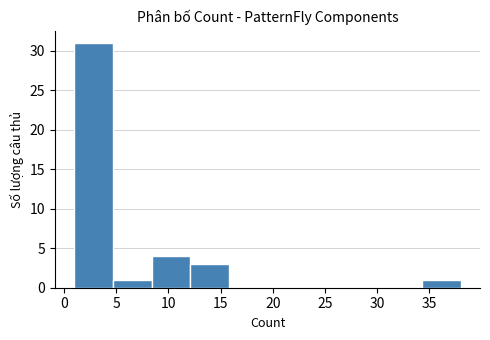

What is the height of the bar covering 12.1 to 15.8 on the x-axis? Neither the bar edges nor the heights are printed on the chart, so give them approximately, as read against the axes.

3